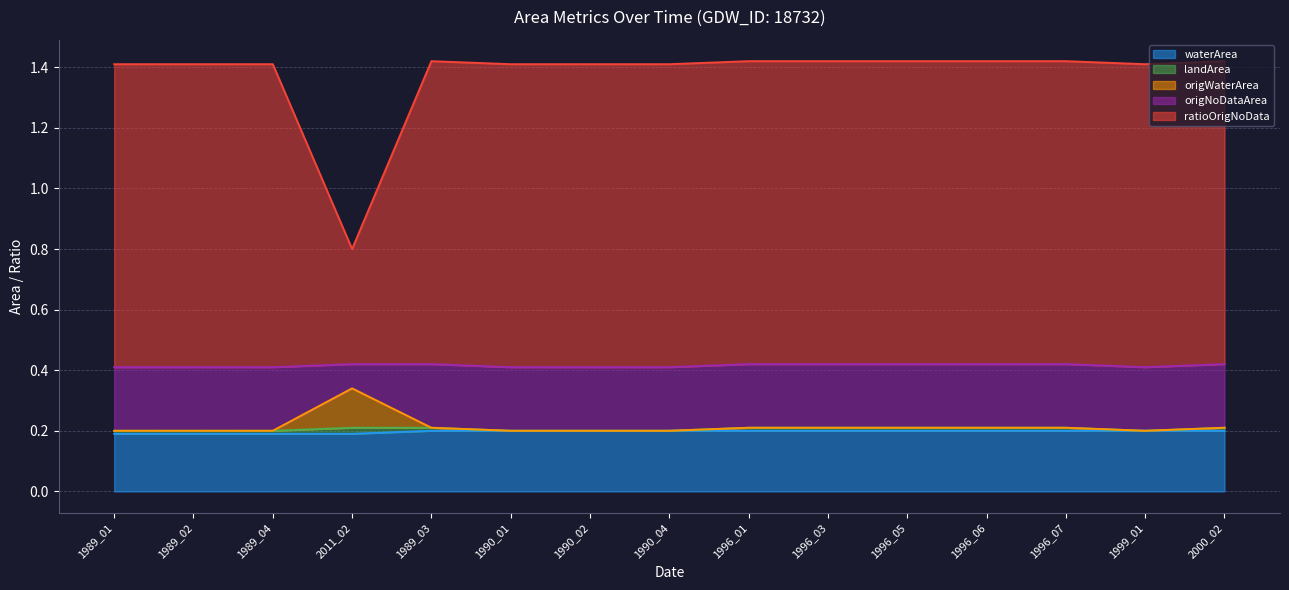

Where is the first local minimum for origWaterArea?

2011_02